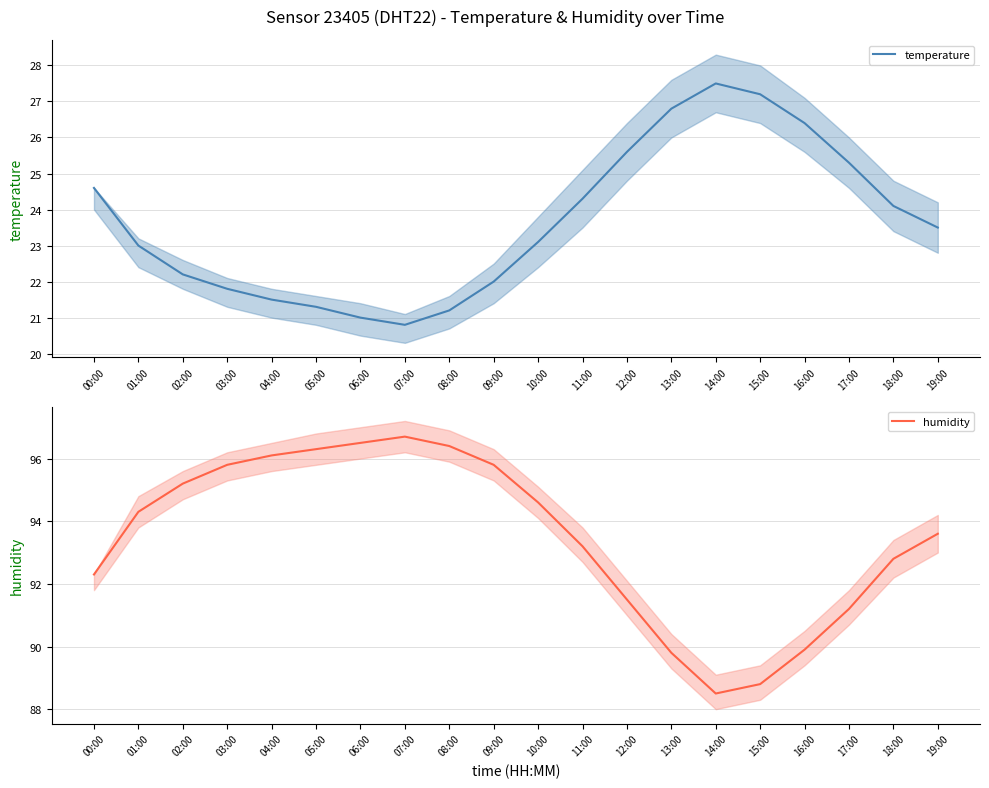

What is the label of the 20th point from the right?

00:00